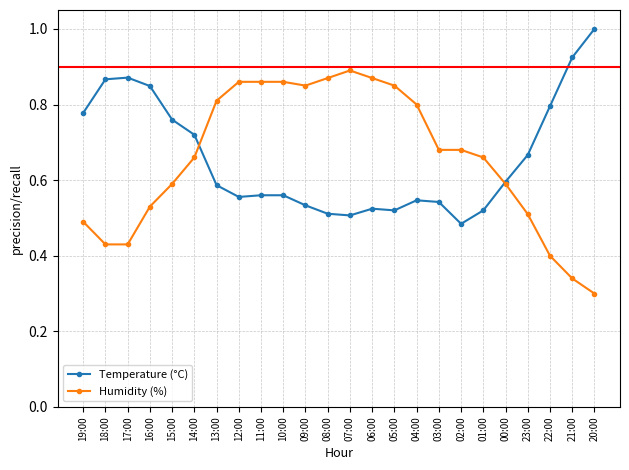

What are all the series names shown in the legend?

Temperature (°C), Humidity (%)